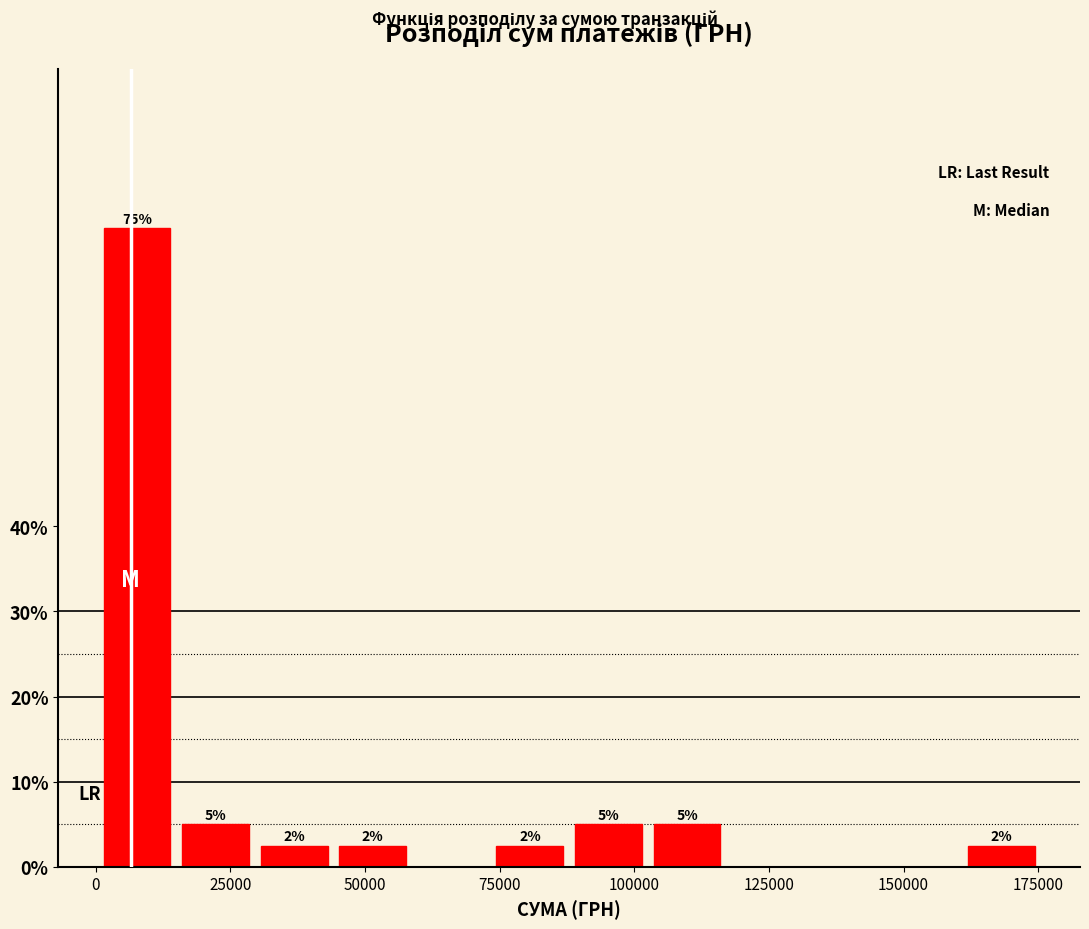

Read against the x-axis, roughly where is the centre of the tallest bar?

10000